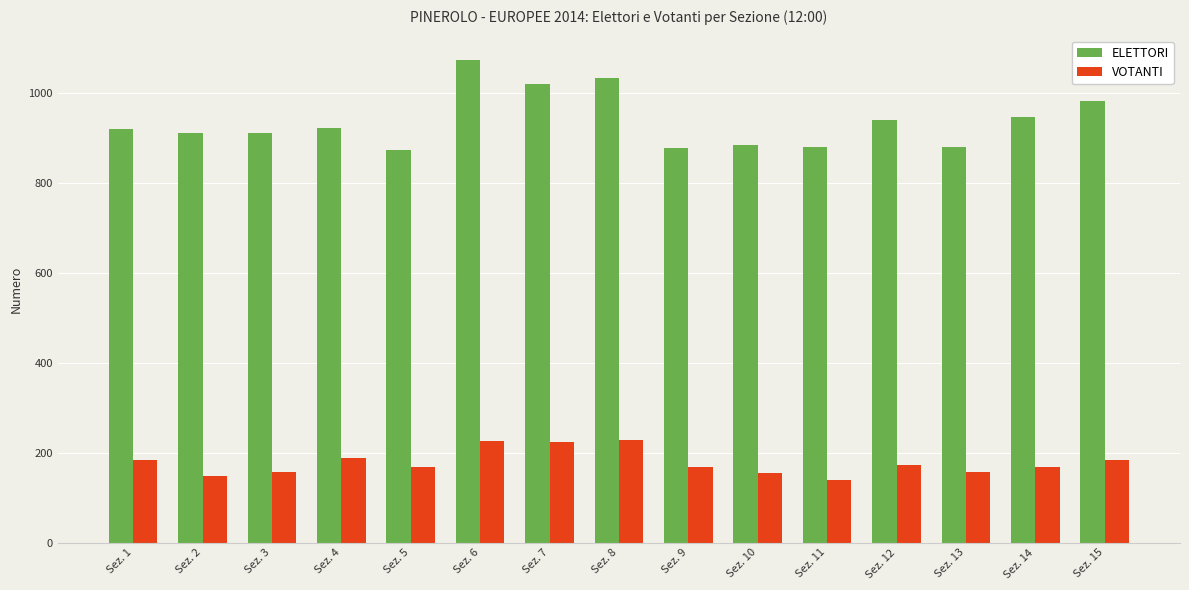

How many categories are shown in the chart?

15